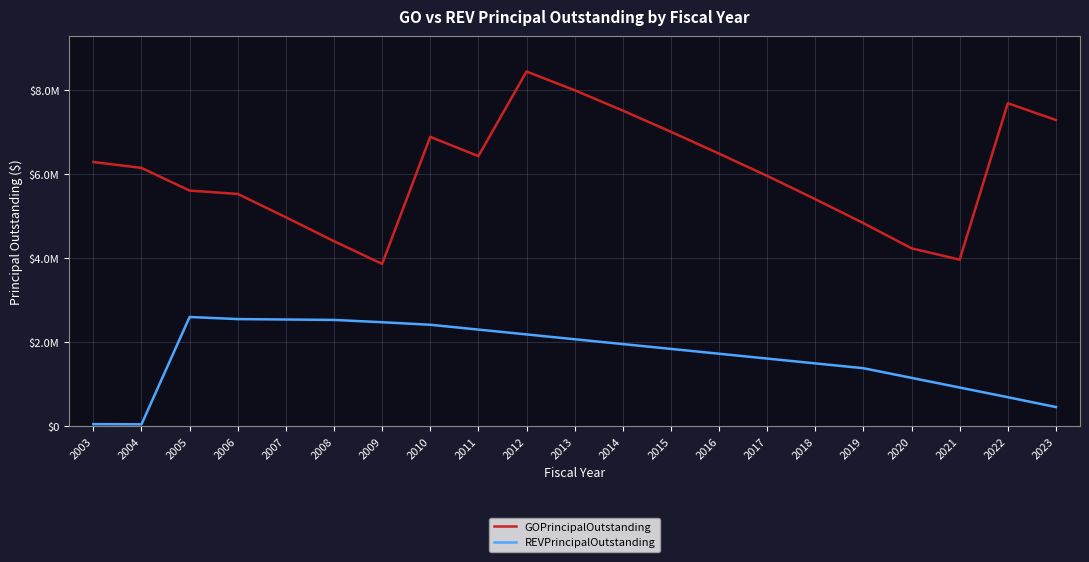

Does the chart display data point markers on the line(s)?

No